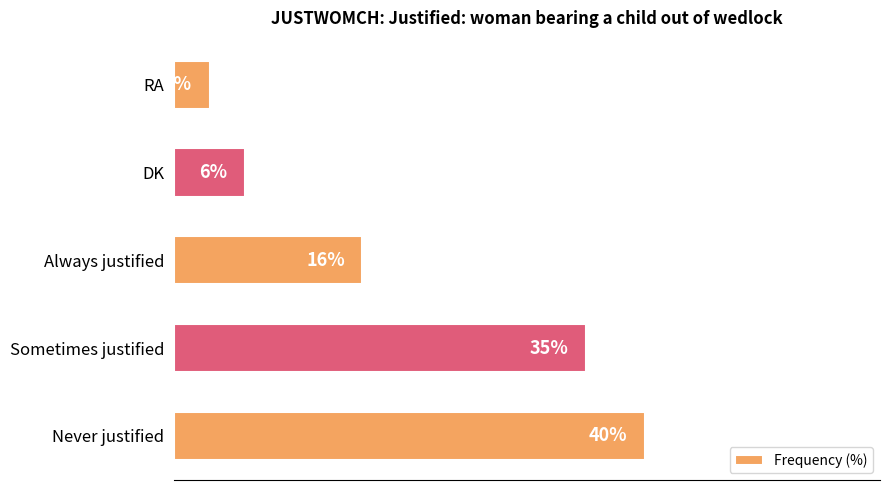

Where is the data nearest to the value 21?

Always justified